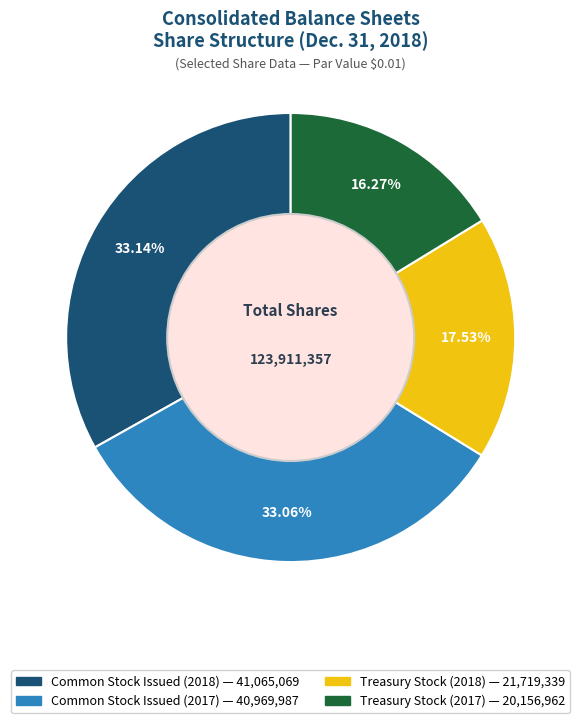

Is there a majority slice in this chart?

No